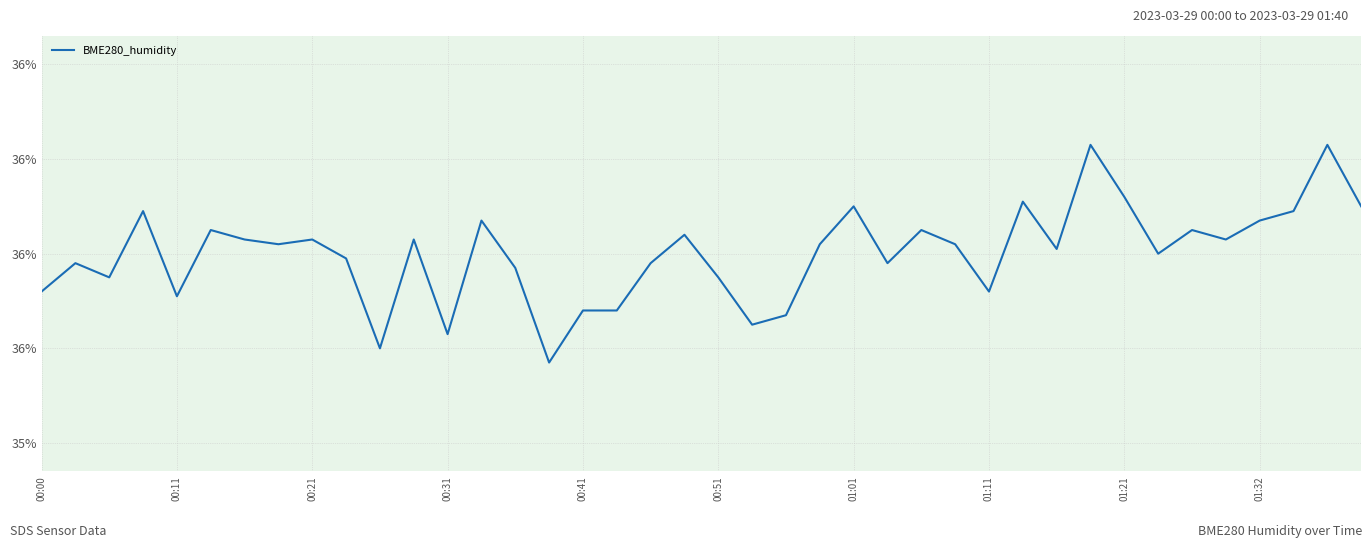

How many interior local valleys (lower than both neighbors) does the data have?

12